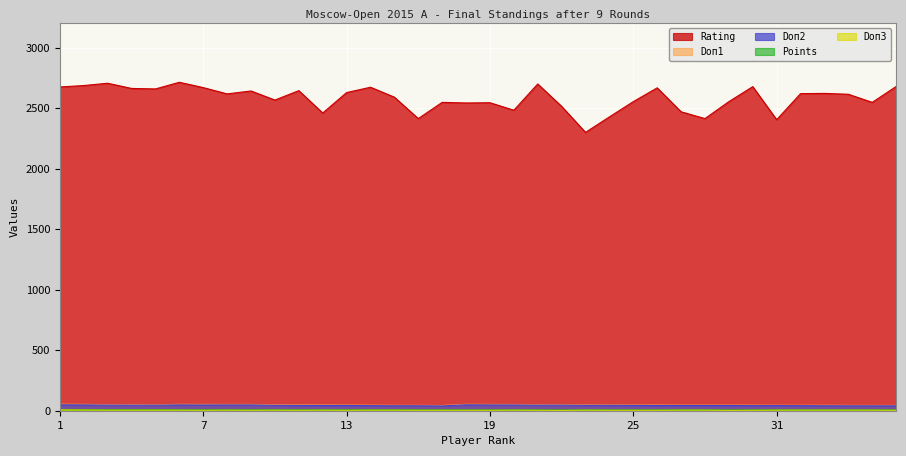

True or false: Points has a value of 8.8 at 34.

False